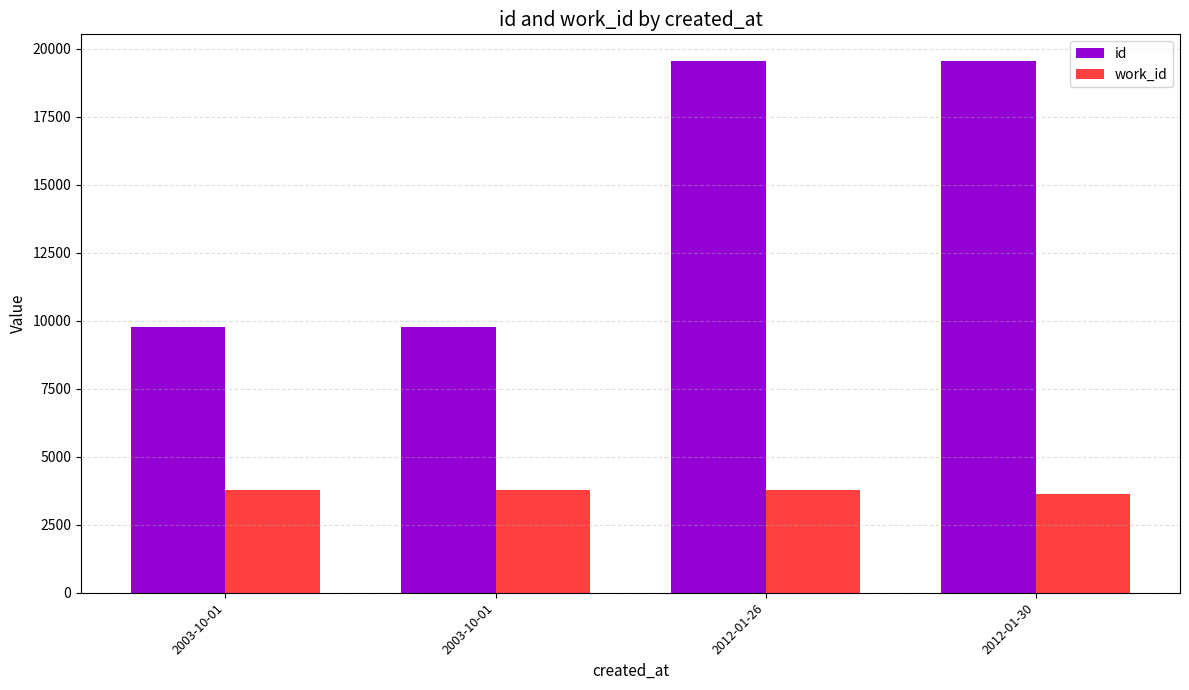

Which category has the lowest value in the id series?

2003-10-01